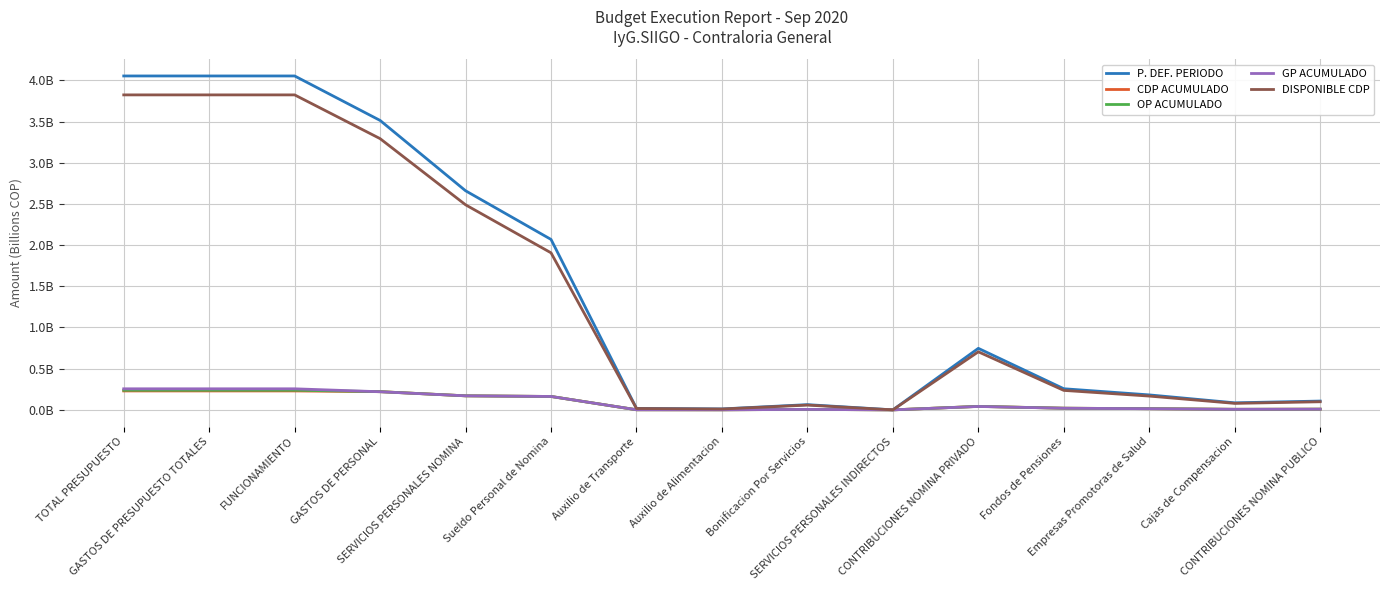

At which category is the sum across all series the highest?

TOTAL PRESUPUESTO